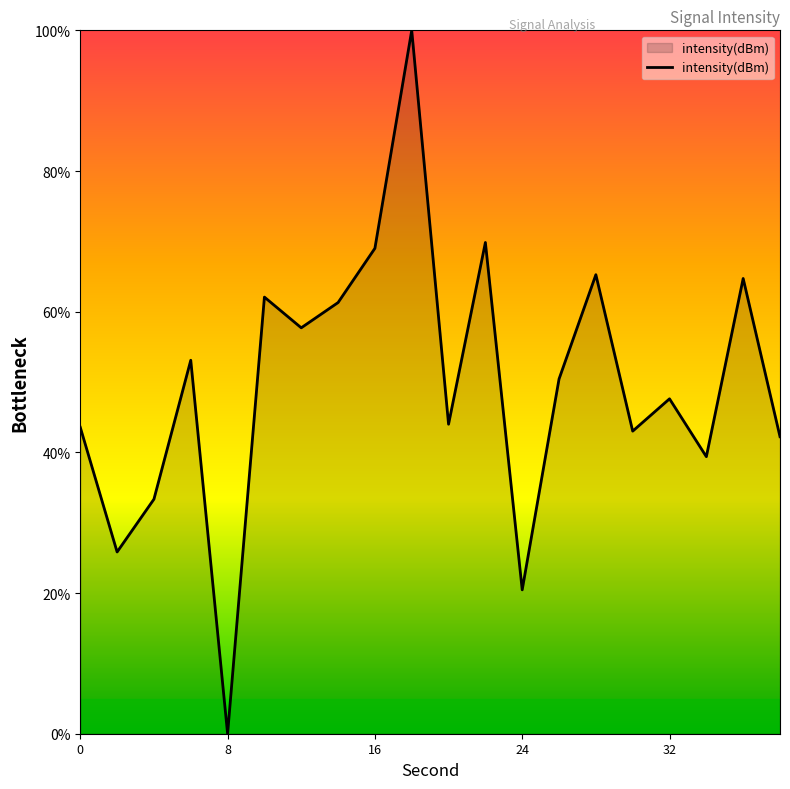

What is the difference between the maximum and minimum values?

100.0